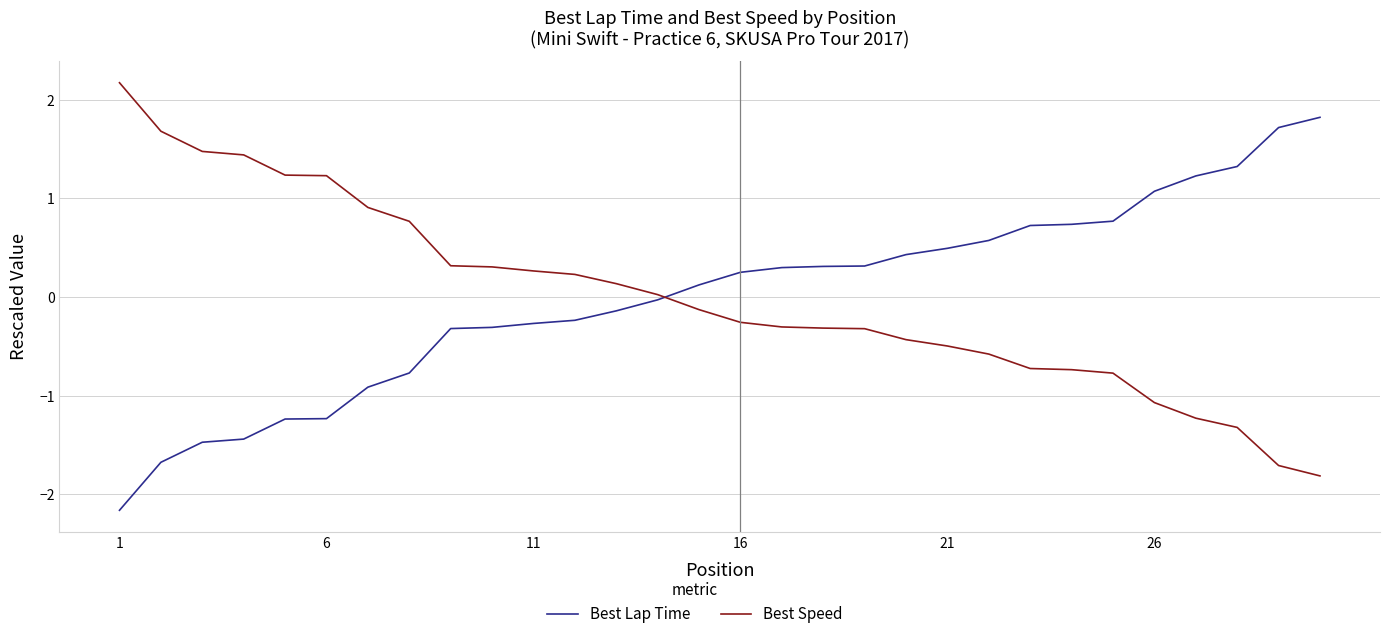

After their last crossing, which series has the higher values: Best Speed or Best Lap Time?

Best Lap Time